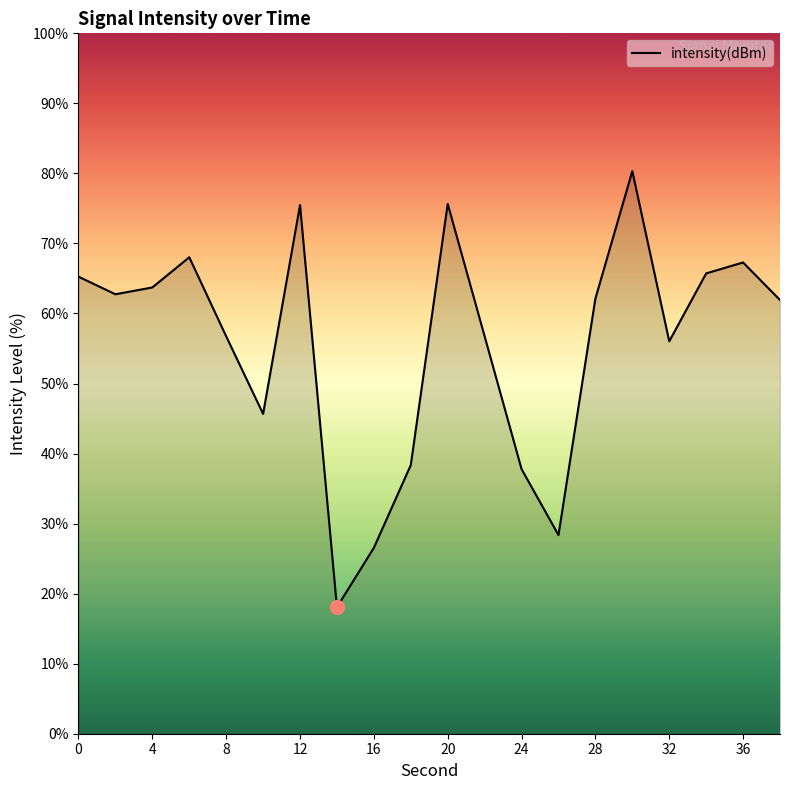

What is the minimum value shown in the chart?

18.1